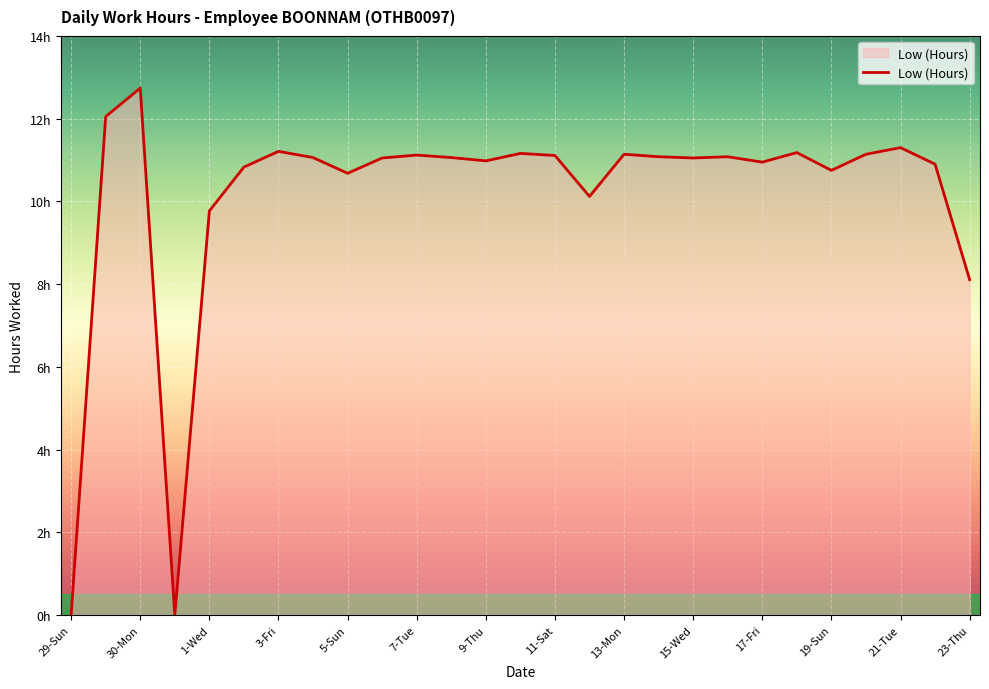

What is the label of the 15th point from the left?

11-Sat